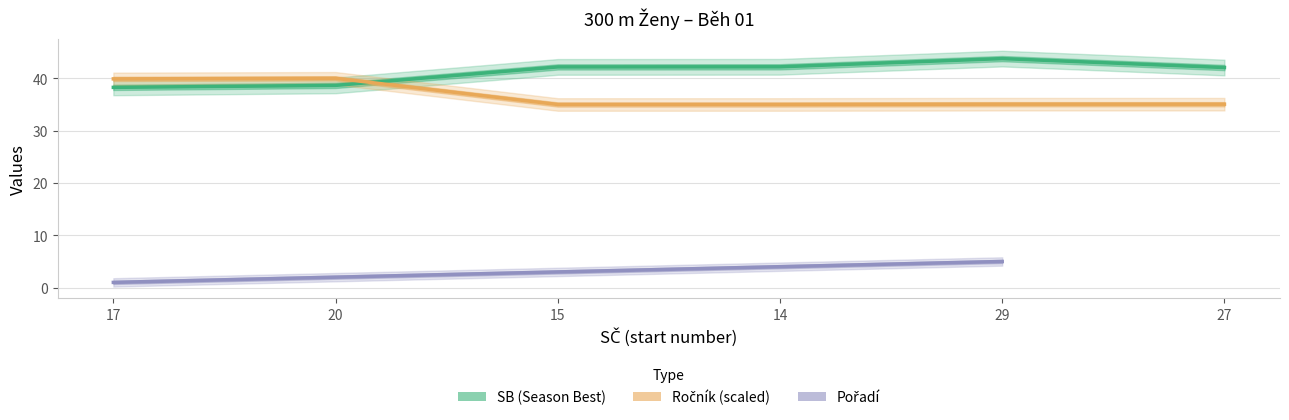

Rank the categories by SB value from lowest to highest.

17, 20, 27, 15, 14, 29